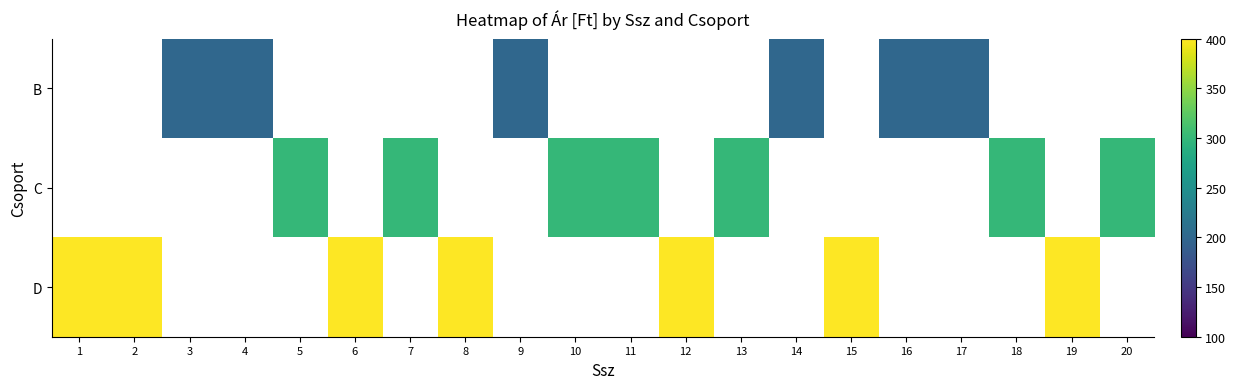

The value of D at 6 is 400.0. True or false?

True